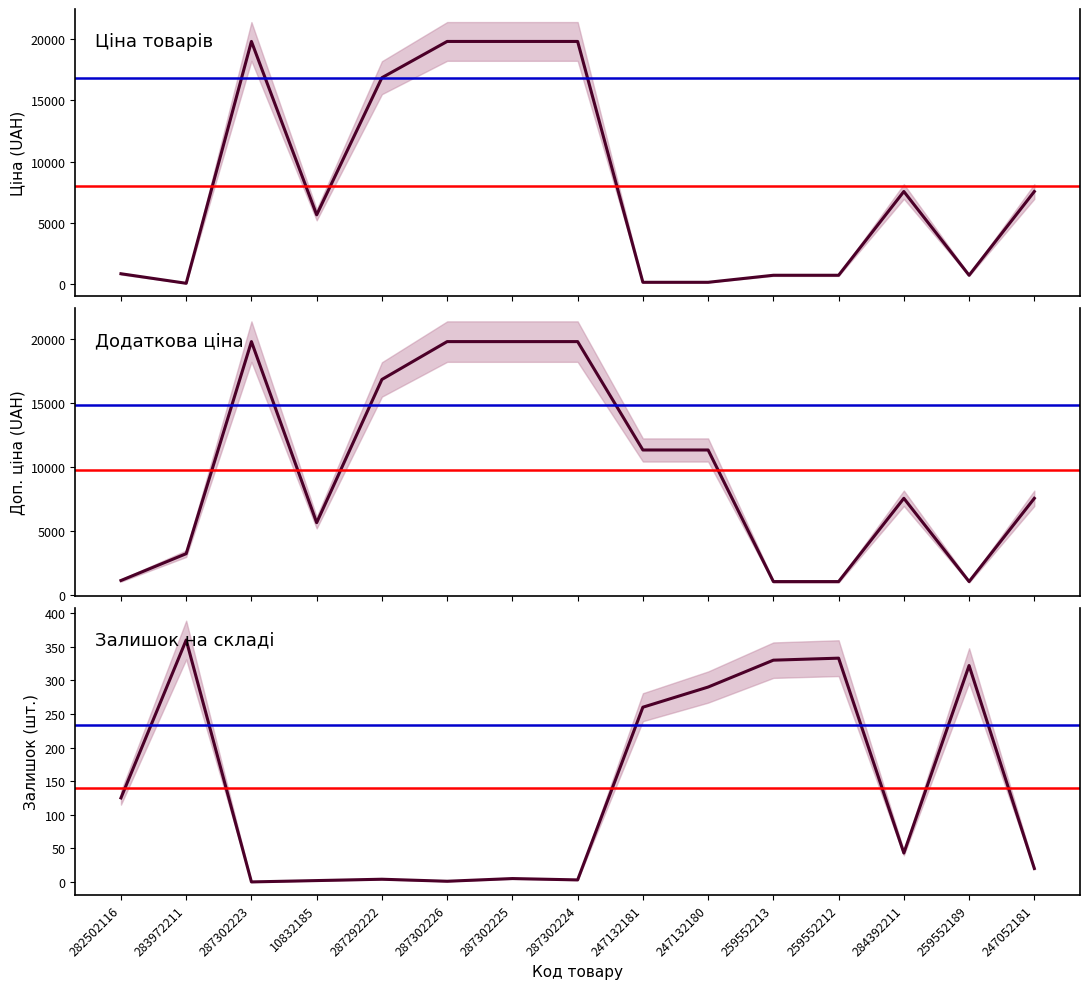

Between 259552212 and 247132181, which is larger?

259552212